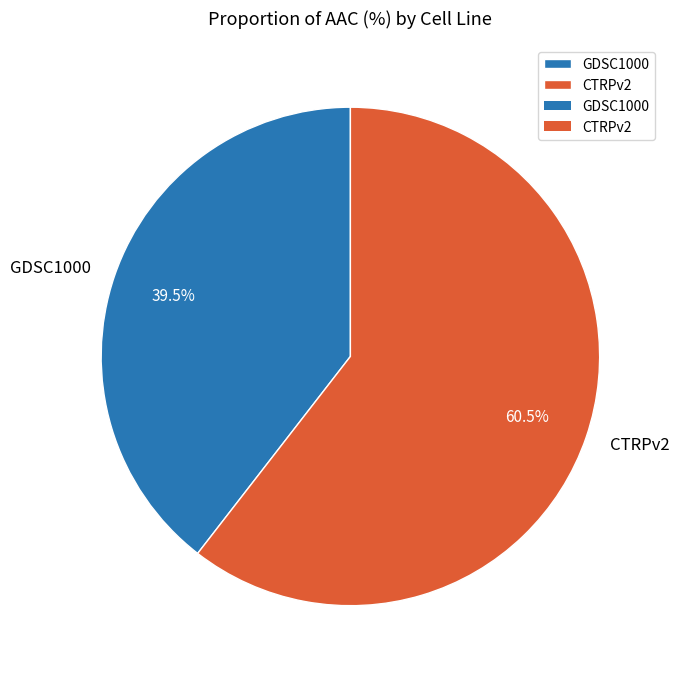

To the nearest percent, what is the combined percentage of CTRPv2 and GDSC1000?

100%